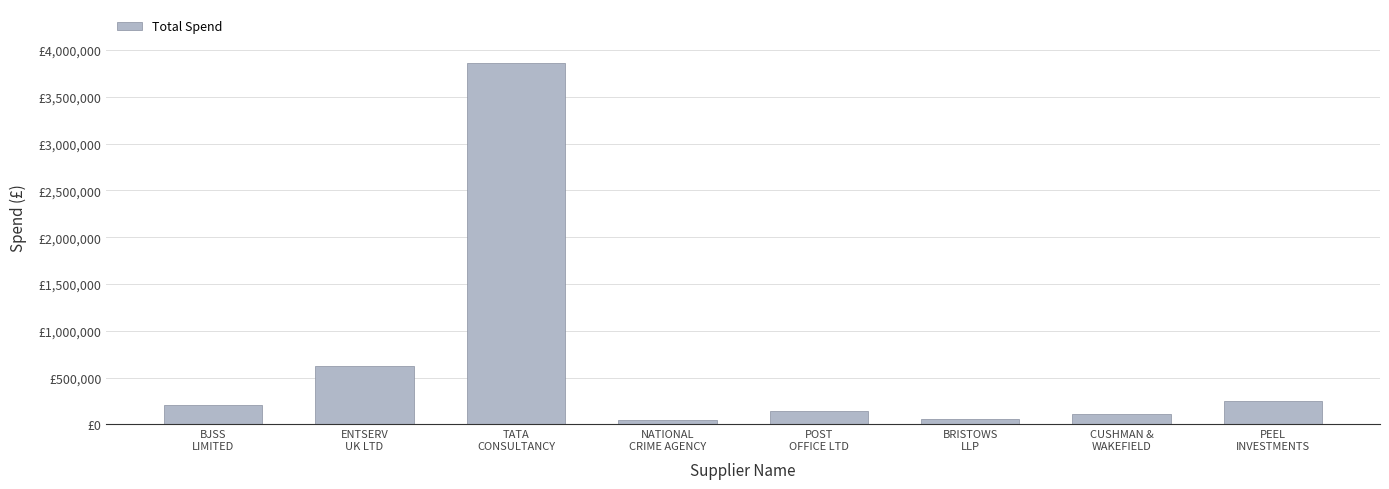

The chart shows a value of 169758.6 at PEEL
INVESTMENTS. True or false?

False